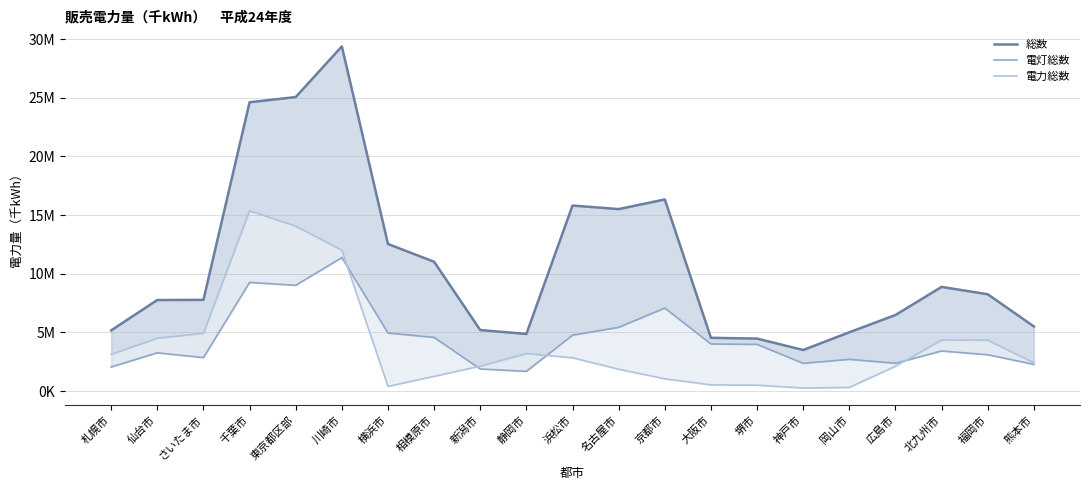

What value does the 電灯総数 series have at 相模原市?

4568395.0